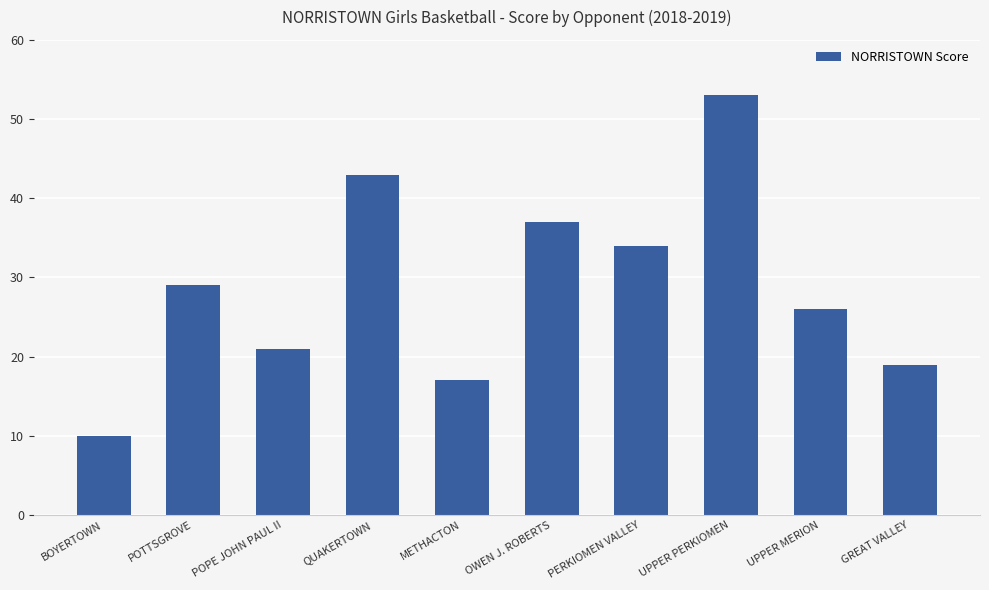

Rank the categories by value from lowest to highest.

BOYERTOWN, METHACTON, GREAT VALLEY, POPE JOHN PAUL II, UPPER MERION, POTTSGROVE, PERKIOMEN VALLEY, OWEN J. ROBERTS, QUAKERTOWN, UPPER PERKIOMEN